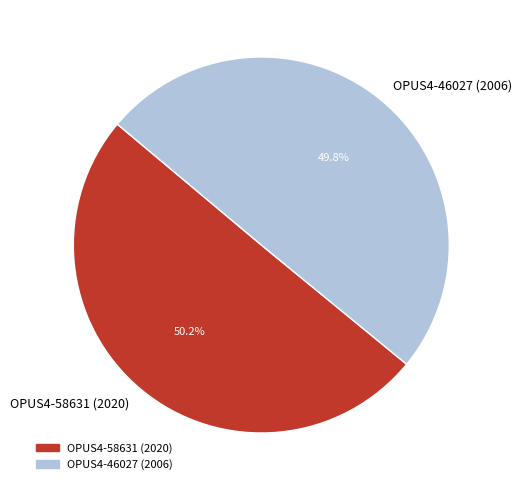

Count the number of slices in the pie.

2